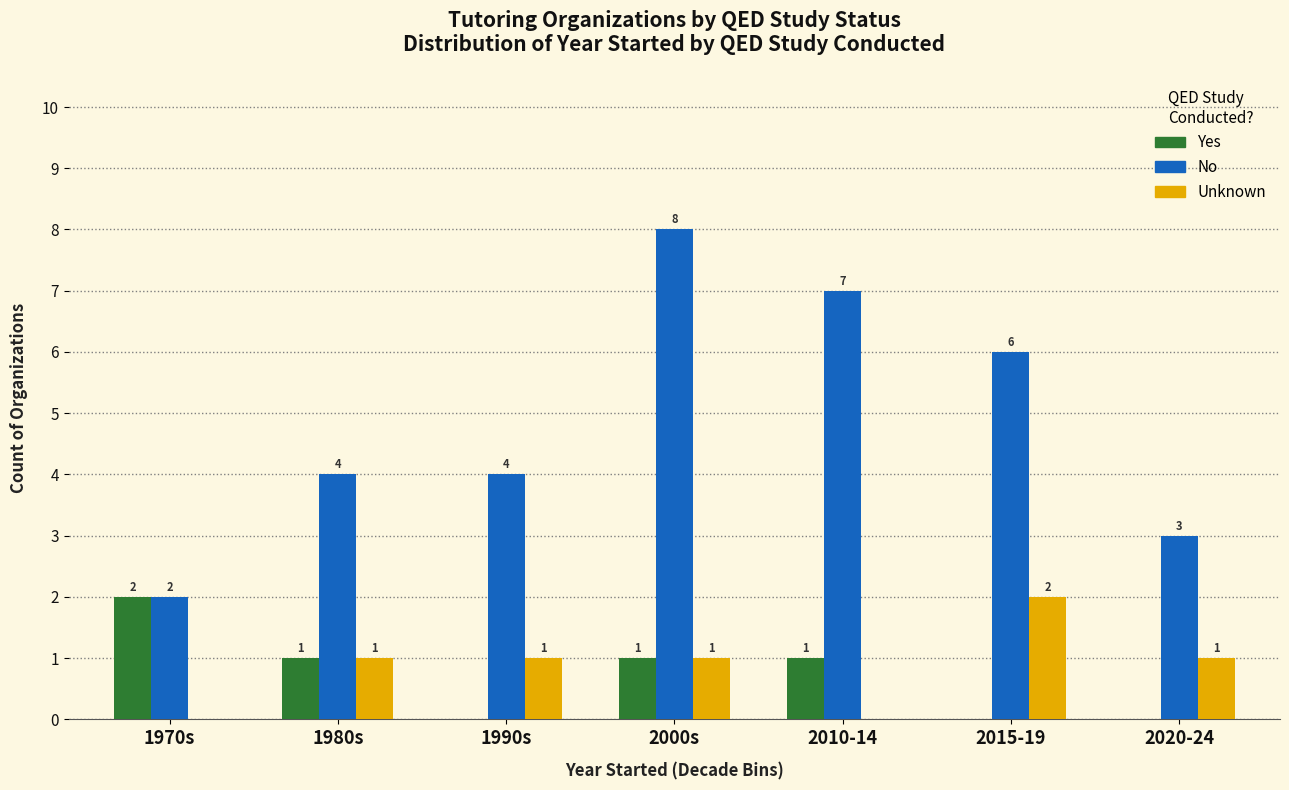

Reading left to right, what are all the values shown in this chart?

Yes: 2	1	0	1	1	0	0
No: 2	4	4	8	7	6	3
Unknown: 0	1	1	1	0	2	1